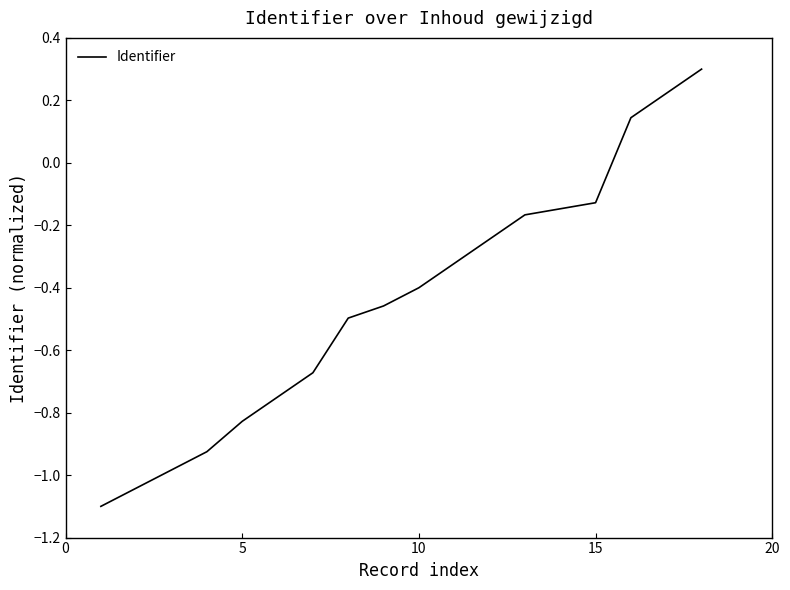

What is the difference between the maximum and minimum values?

1.4